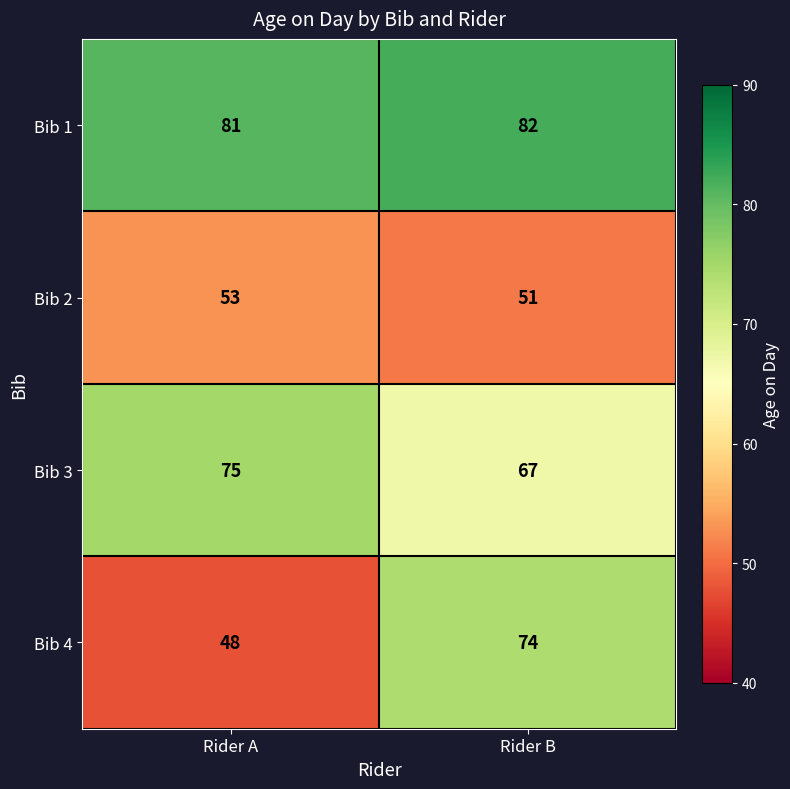

List the series in order of their peak value, highest first.

Bib 1, Bib 3, Bib 4, Bib 2